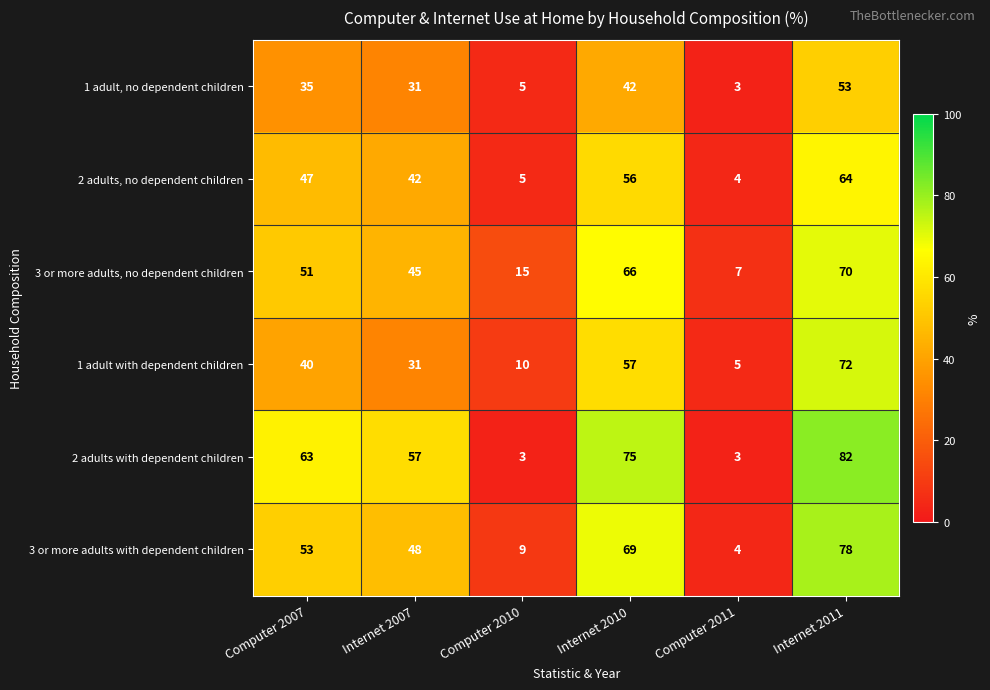

What is the maximum value shown in the chart?

82